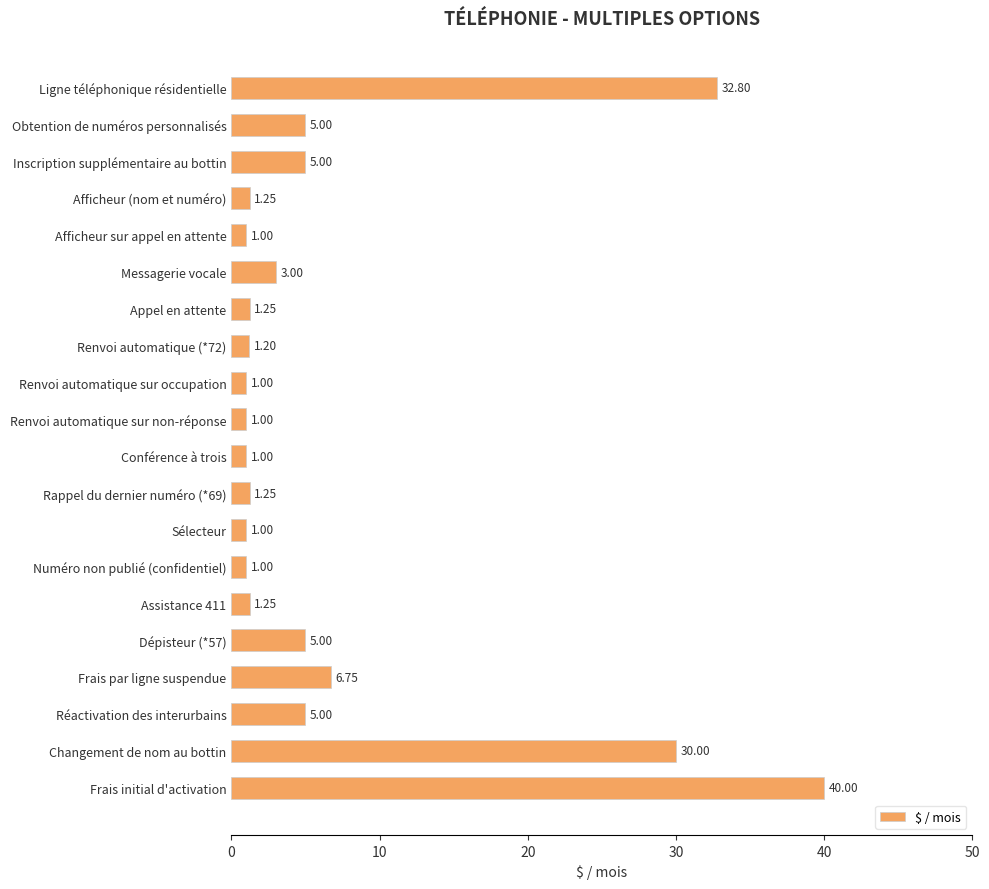

What is the label of the 14th bar from the bottom?

Appel en attente